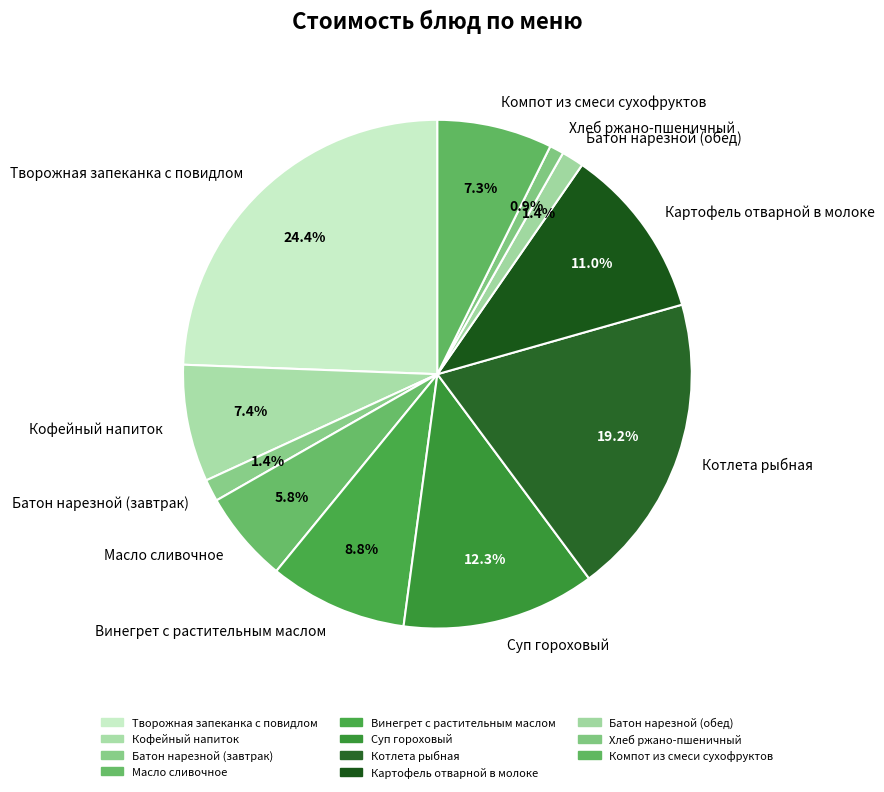

Count the number of slices in the pie.

11